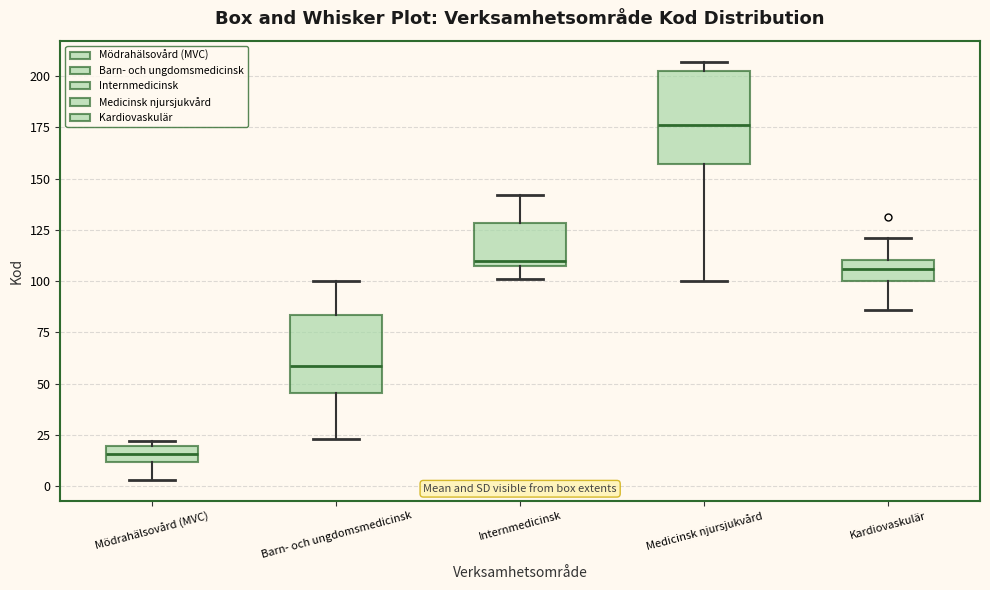

Which box's median line is the highest?

Medicinsk njursjukvård